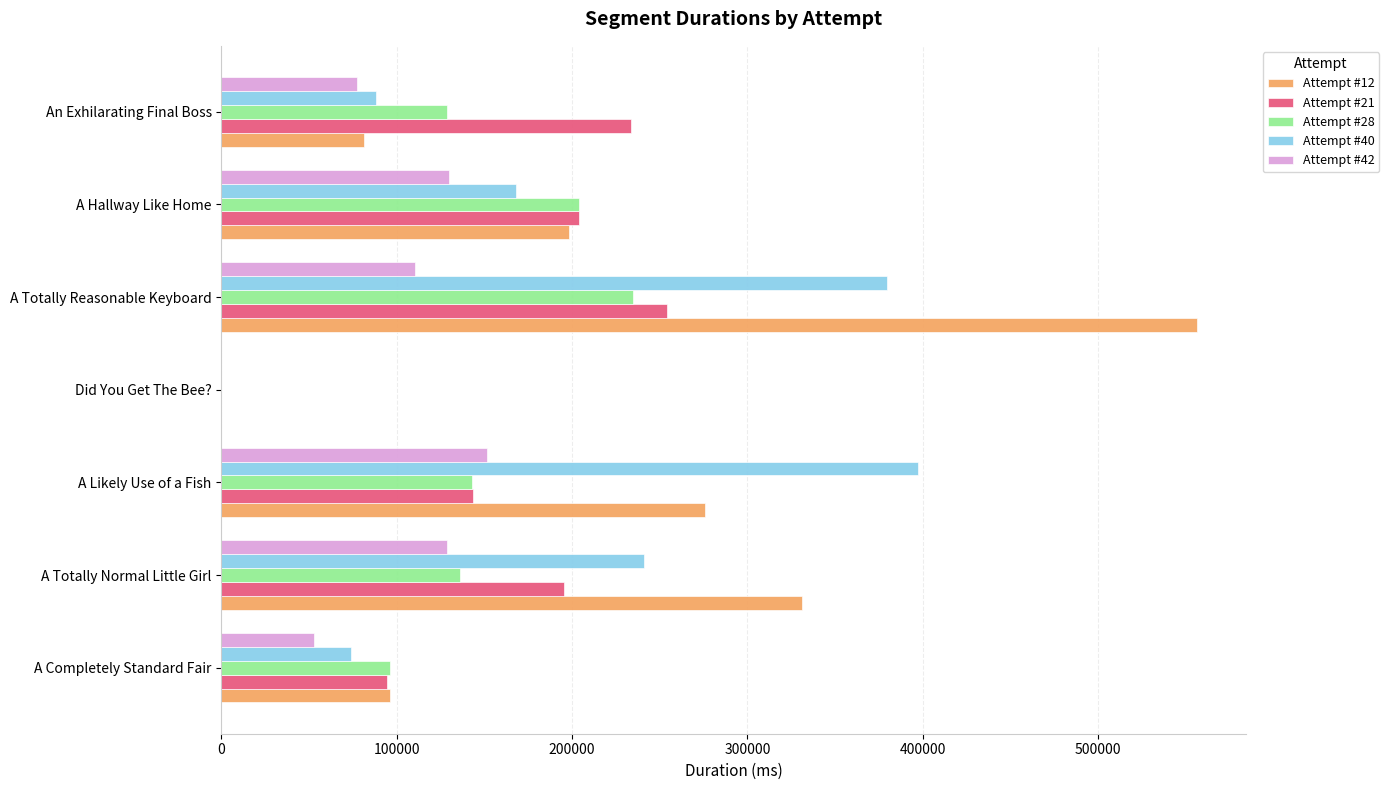

What is the total value across all series at A Totally Reasonable Keyboard?

1536230